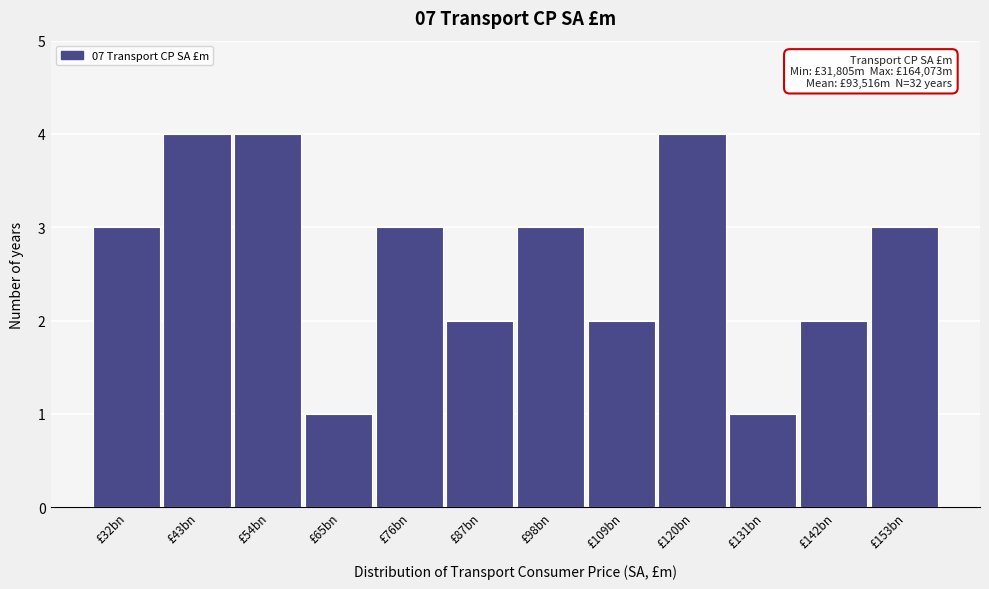

Reading left to right, extract all data points from this chart.

3	4	4	1	3	2	3	2	4	1	2	3